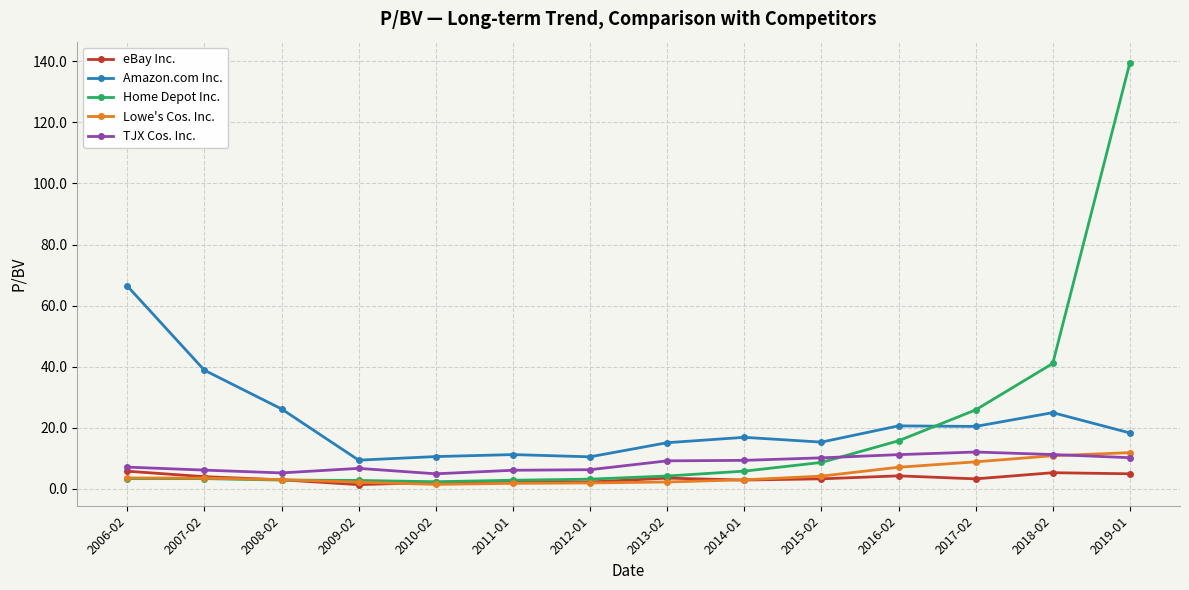

At how many categories does at least one series exceed 124?

1